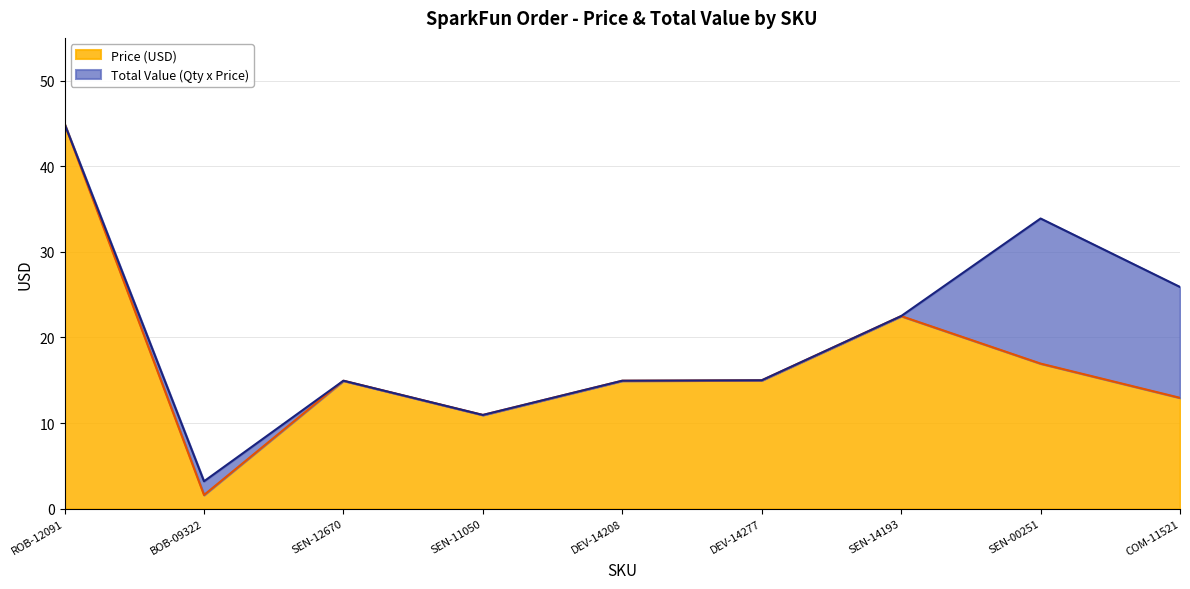

What is the label of the 5th point from the right?

DEV-14208